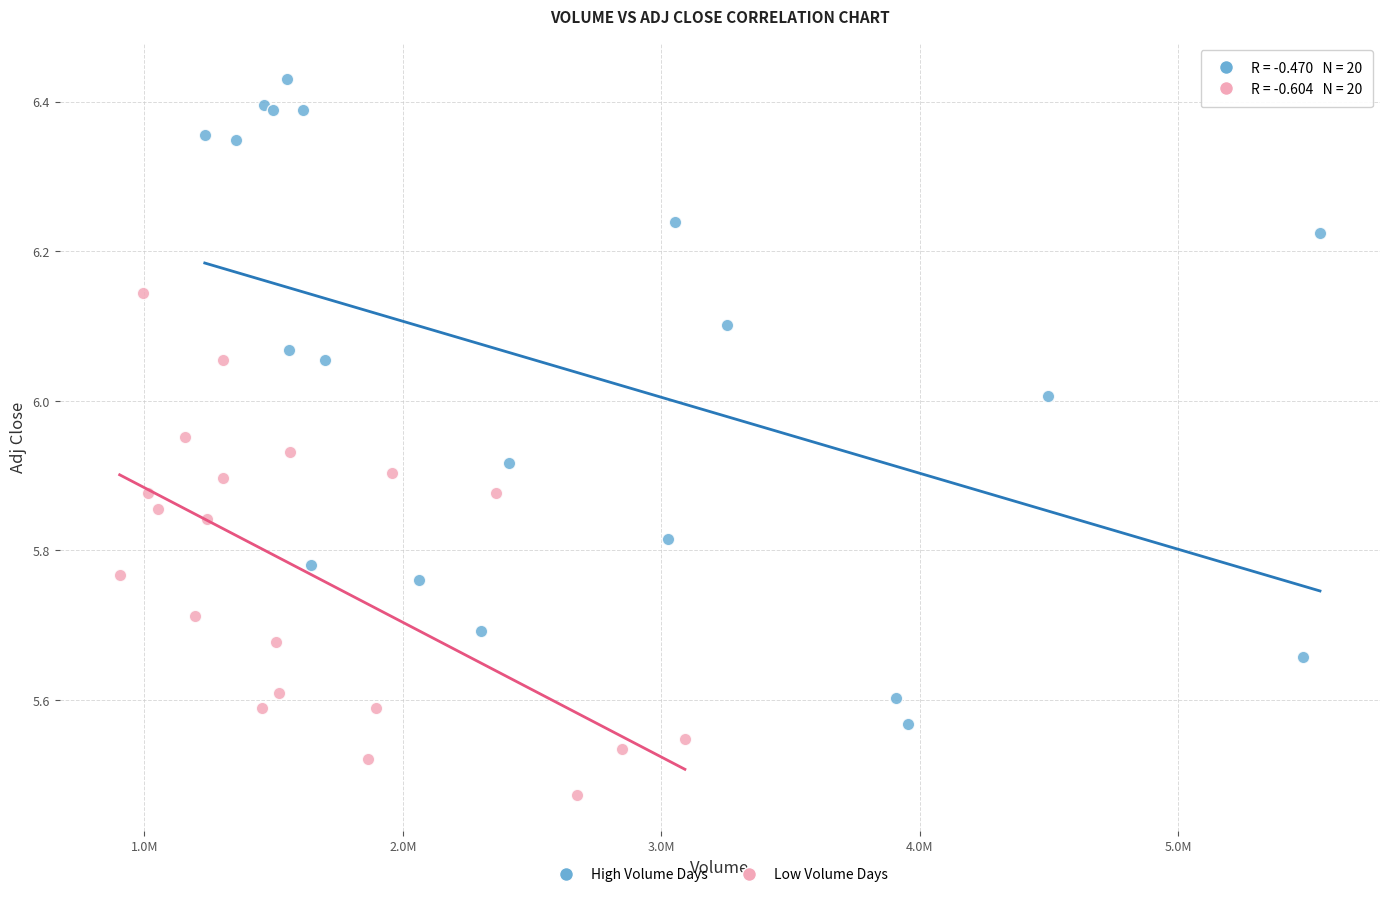

Which series reaches the minimum Y coordinate?

Low Volume Days